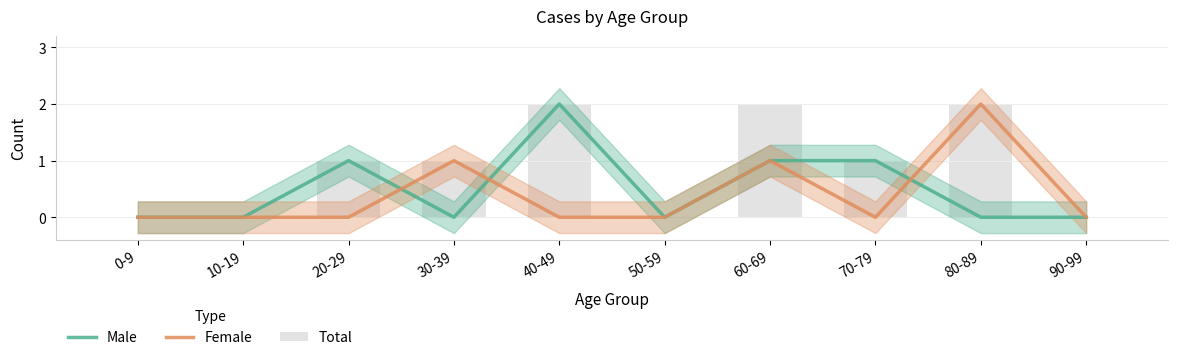

Rank the categories by Female value from highest to lowest.

80-89, 30-39, 60-69, 0-9, 10-19, 20-29, 40-49, 50-59, 70-79, 90-99